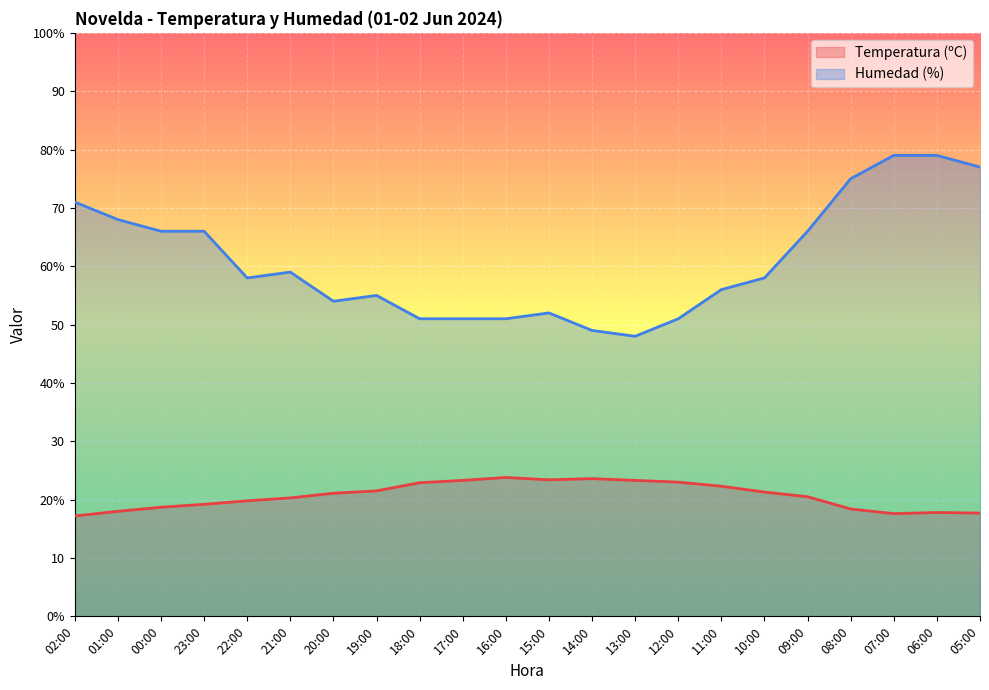

Count the number of categories in the chart.

22